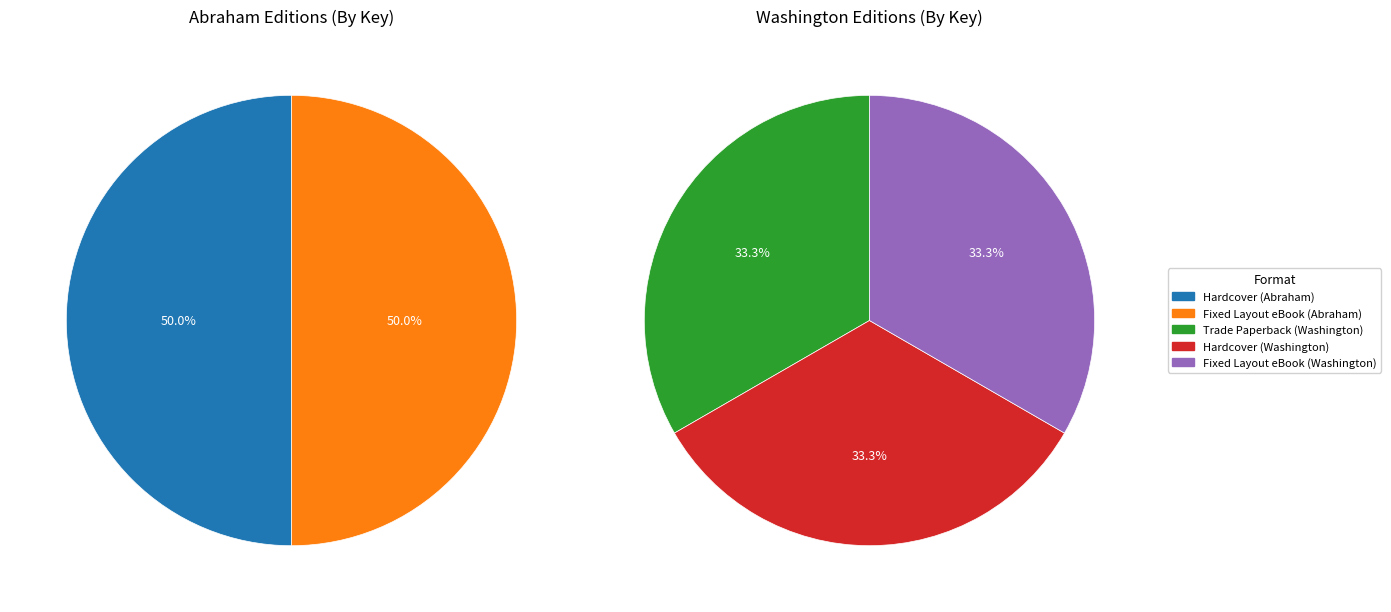

How many segments does this pie chart have?

5